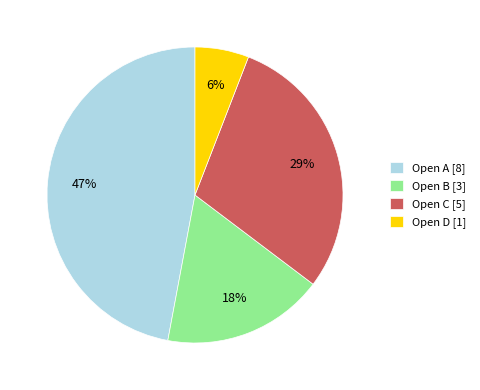

Is there any slice that represents more than half of the pie?

No